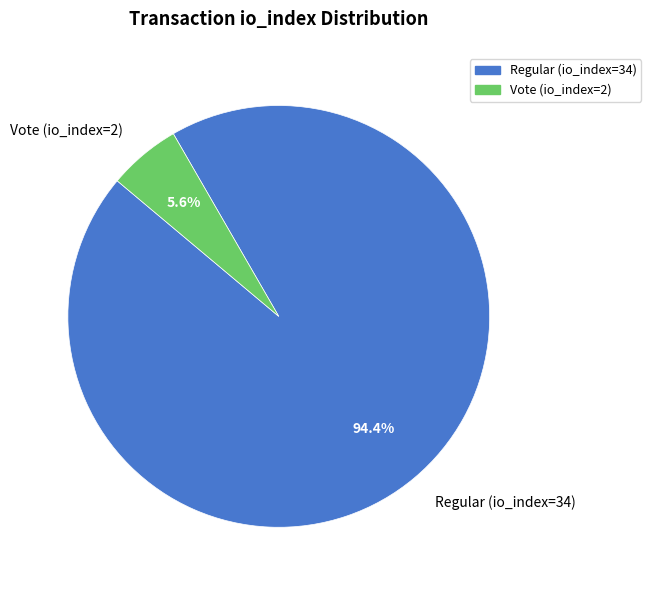

What percentage do Vote (io_index=2) and Regular (io_index=34) together represent?

100.0%